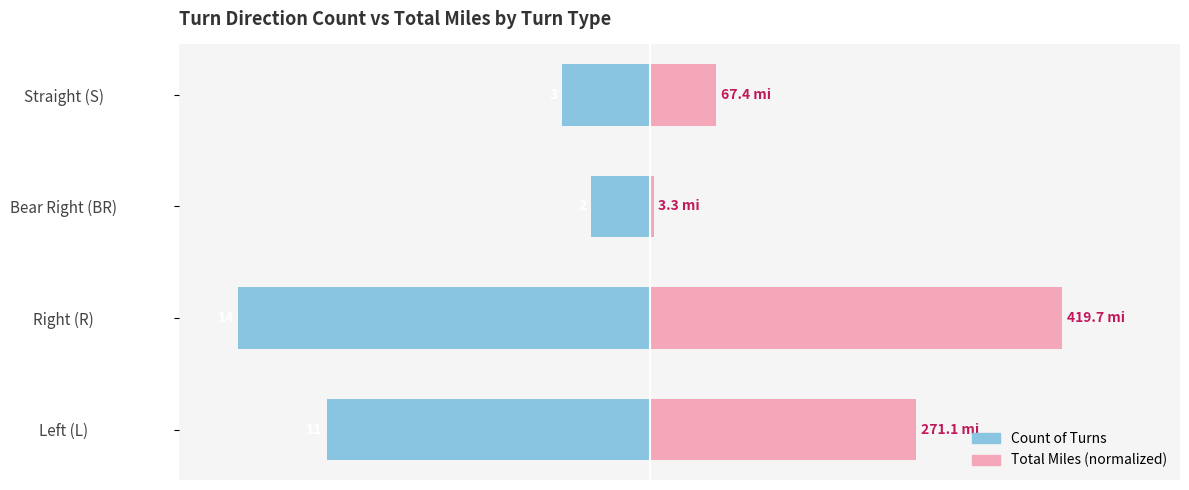

Are the bars horizontal?

Yes